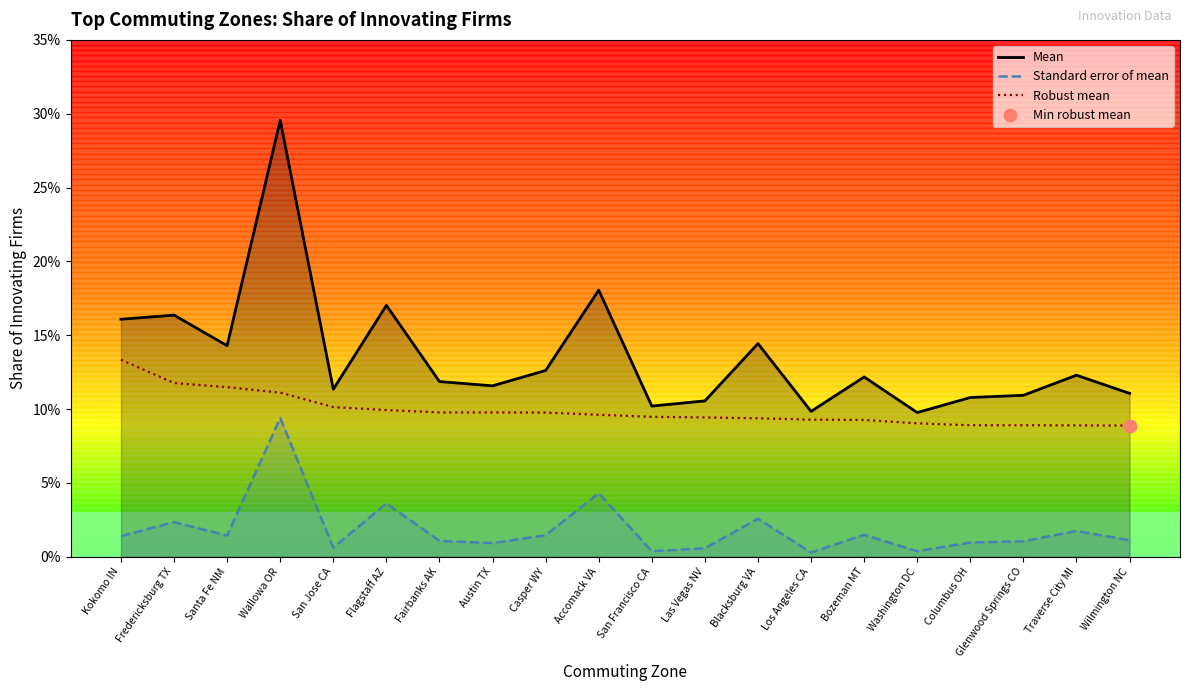

What is the difference between the Mean values at Wilmington NC and Flagstaff AZ?

0.1